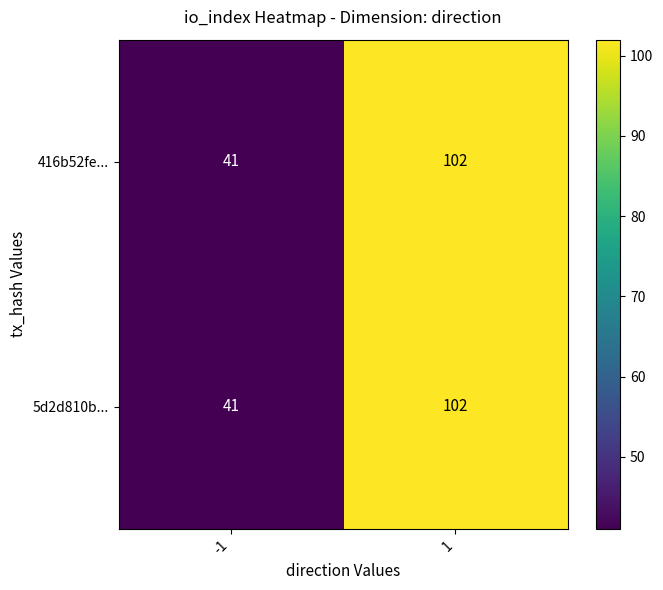

List the labels in order of 416b52fe... value, smallest first.

-1, 1